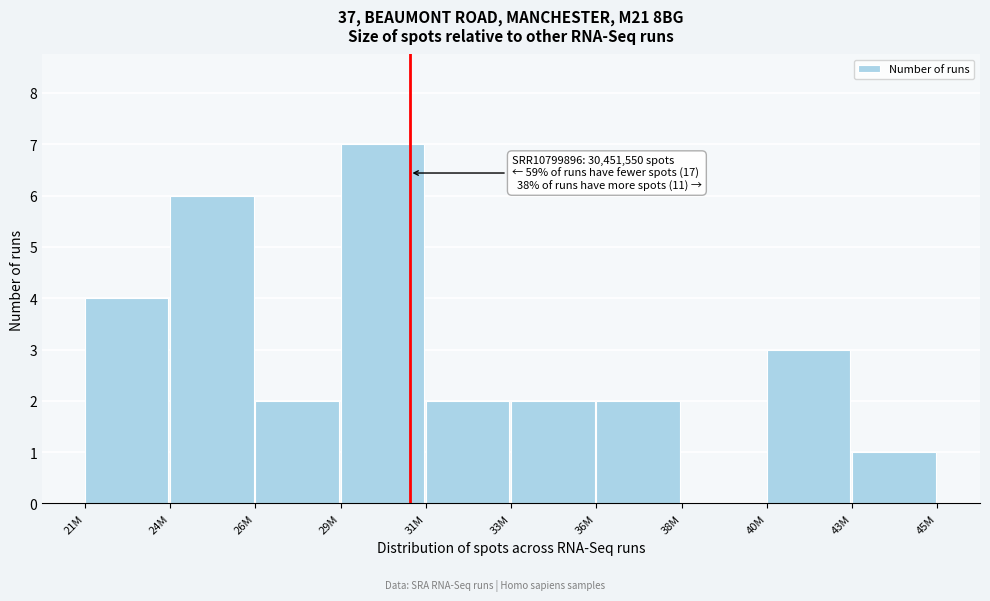

Reading right to left, list all the values displayed in this chart.

43M=1	40M=3	38M=0	36M=2	33M=2	31M=2	29M=7	26M=2	24M=6	21M=4